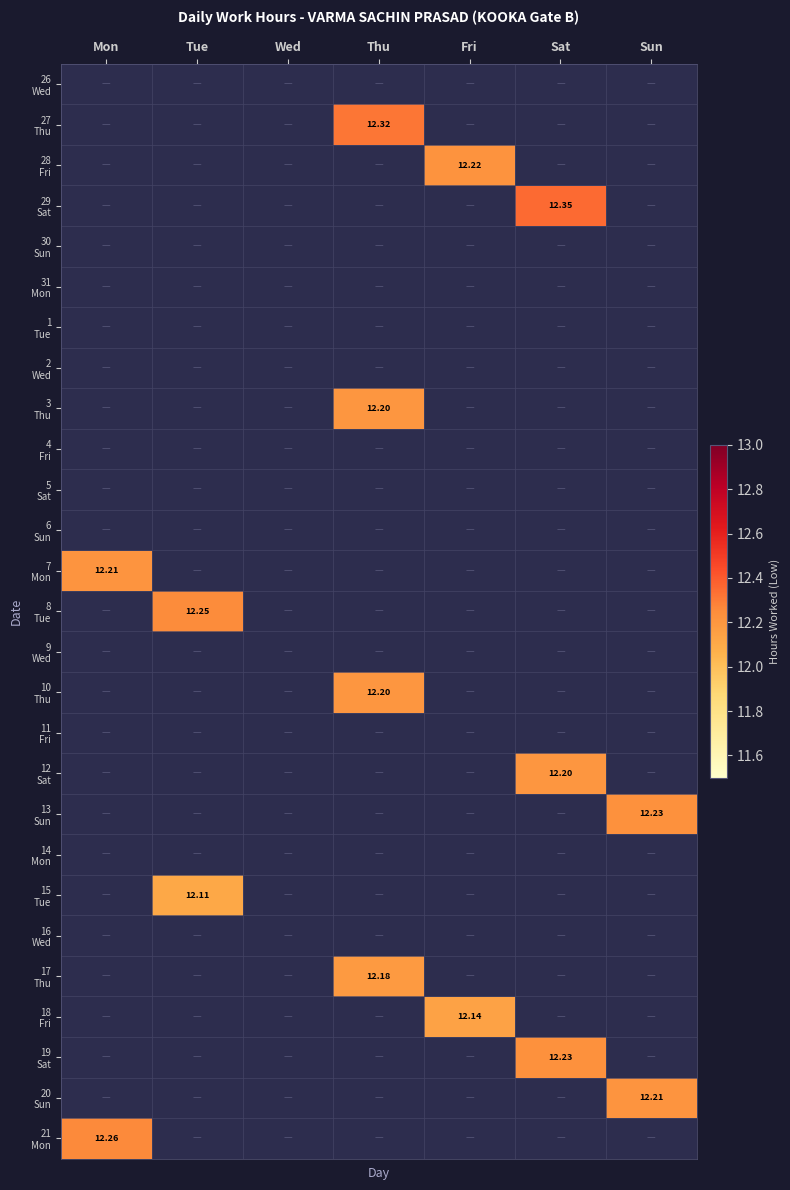

List the series in order of their peak value, highest first.

29 Sat, 27 Thu, 21 Mon, 8 Tue, 13 Sun, 19 Sat, 28 Fri, 7 Mon, 20 Sun, 3 Thu, 10 Thu, 12 Sat, 17 Thu, 18 Fri, 15 Tue, 26 Wed, 30 Sun, 31 Mon, 1 Tue, 2 Wed, 4 Fri, 5 Sat, 6 Sun, 9 Wed, 11 Fri, 14 Mon, 16 Wed